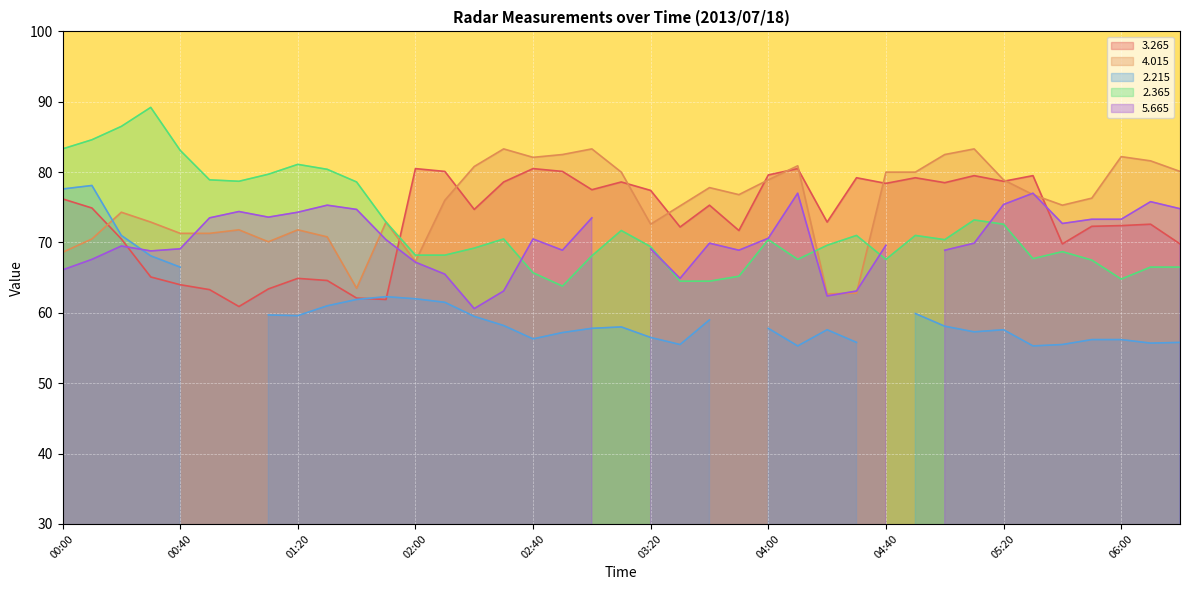

Which series ends up on top after the final intersection of   4.015 and   2.365?

  4.015